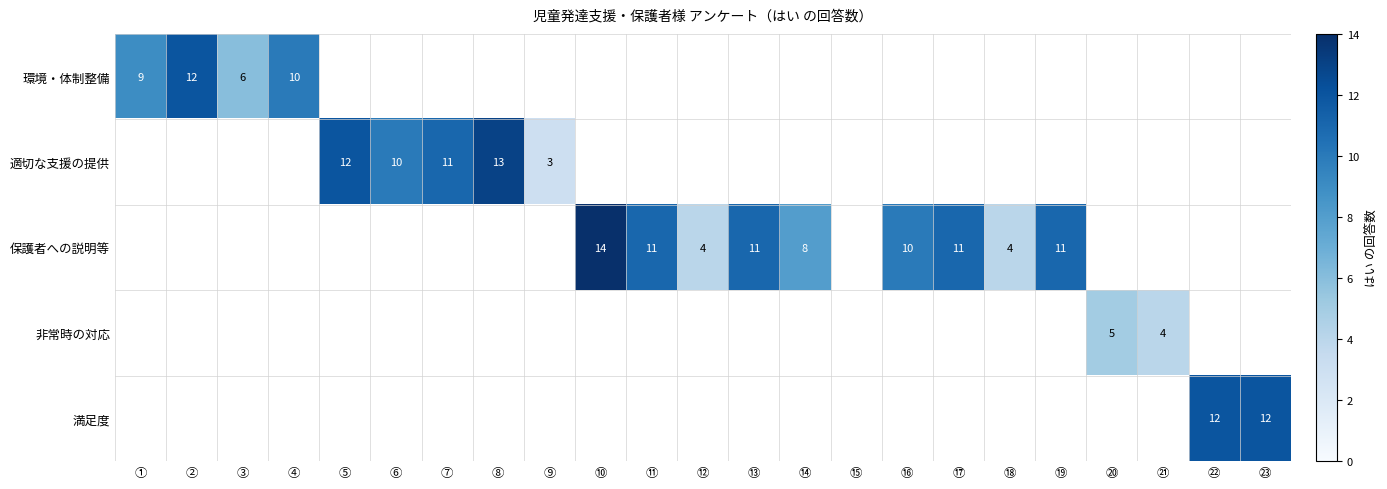

The 保護者への説明等 series shows 7 at ⑩. True or false?

False